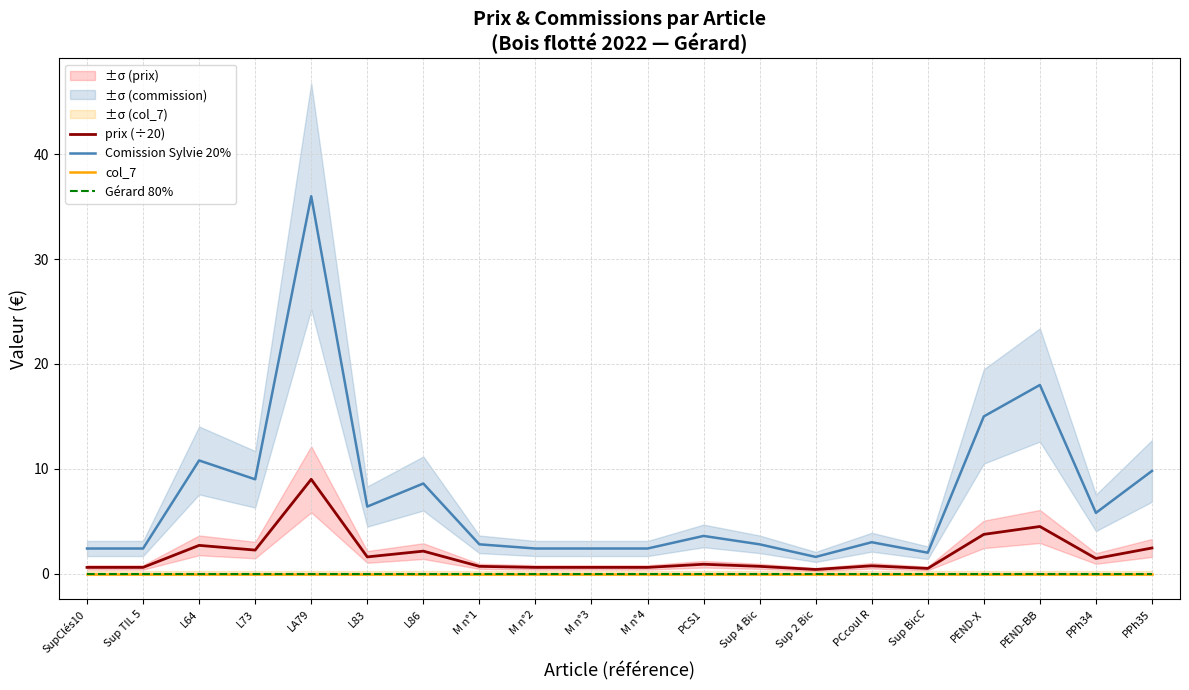

Reading left to right, transcribe all the data shown in this chart.

prix (÷20): 0.6	0.6	2.7	2.2	9.0	1.6	2.1	0.7	0.6	0.6	0.6	0.9	0.7	0.4	0.8	0.5	3.8	4.5	1.4	2.5
Comission Sylvie 20%: 2.4	2.4	10.8	9.0	36.0	6.4	8.6	2.8	2.4	2.4	2.4	3.6	2.8	1.6	3.0	2.0	15.0	18.0	5.8	9.8
col_7: 0.0	0.0	0.0	0.0	0.0	0.0	0.0	0.0	0.0	0.0	0.0	0.0	0.0	0.0	0.0	0.0	0.0	0.0	0.0	0.0
Gérard 80%: 0.0	0.0	0.0	0.0	0.0	0.0	0.0	0.0	0.0	0.0	0.0	0.0	0.0	0.0	0.0	0.0	0.0	0.0	0.0	0.0